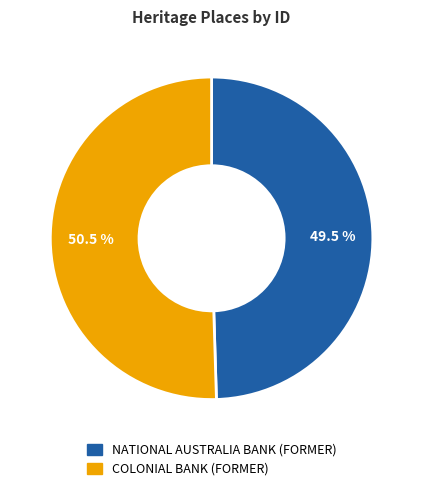

Approximately how many times larger is the value at COLONIAL BANK (FORMER) compared to NATIONAL AUSTRALIA BANK (FORMER)?

1.0